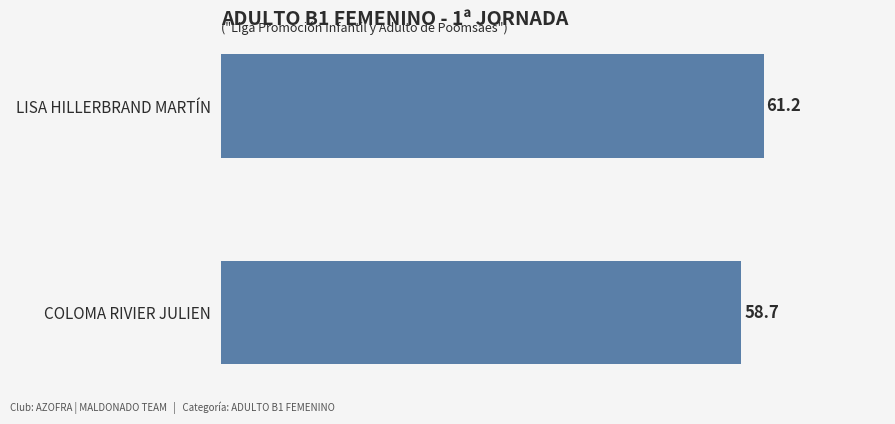

The chart shows a value of 58.7 at COLOMA RIVIER JULIEN. True or false?

True